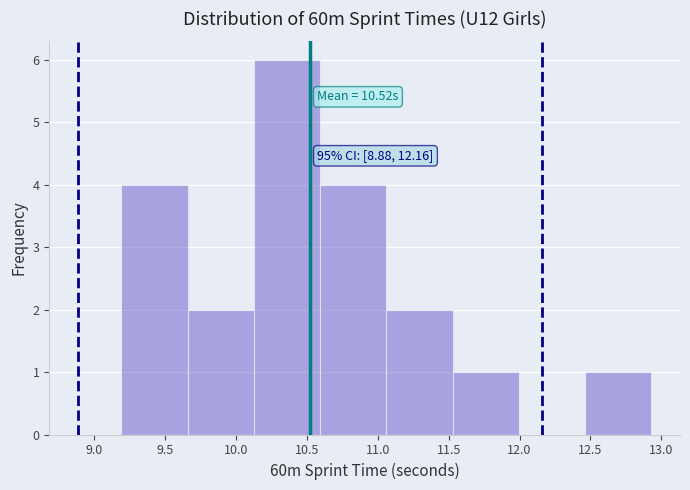

Which range on the x-axis has the tallest bar?

10.15 to 10.60